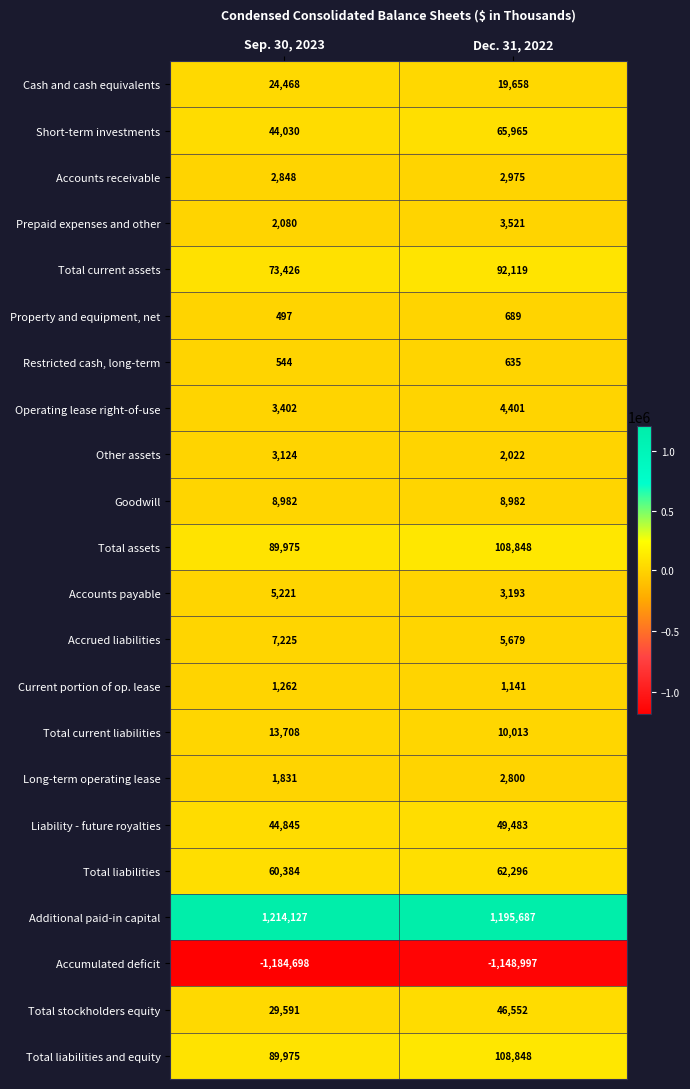

Which series has the largest range (max minus min)?

Accumulated deficit